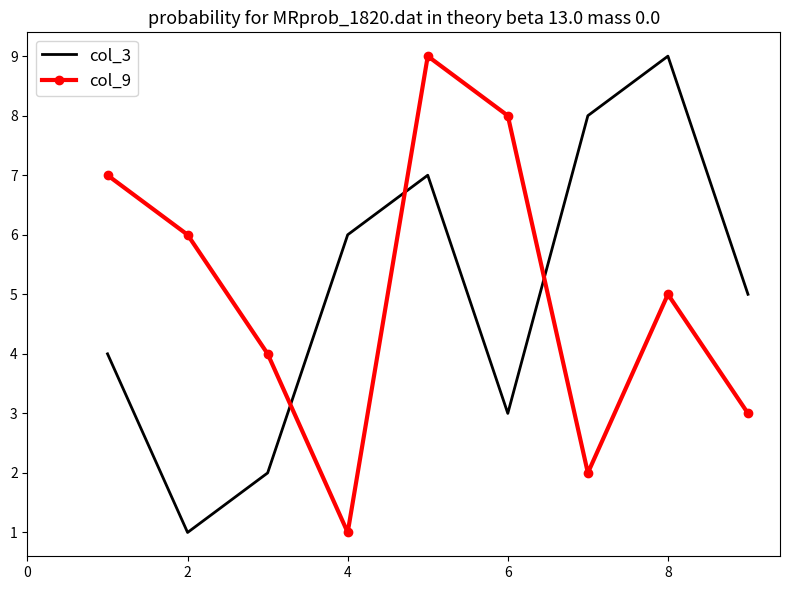

True or false: col_9 and col_3 intersect in this chart.

True